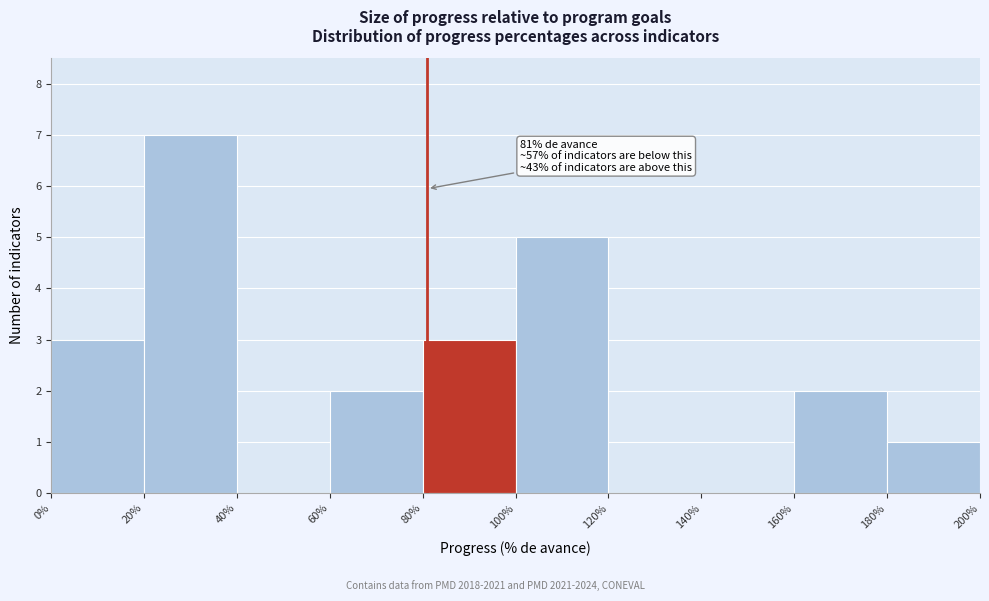

Over which range of the x-axis is the bar tallest?

20% to 40%